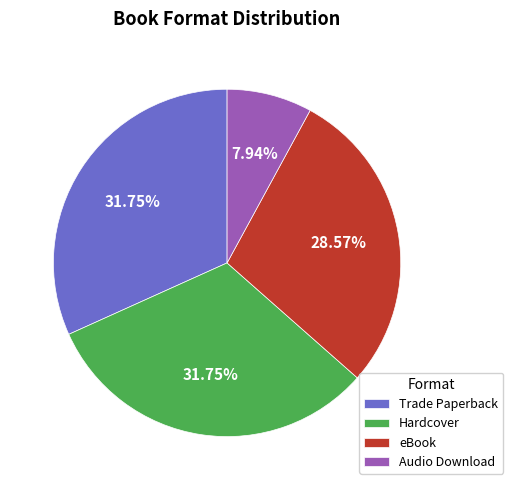

Between eBook and Audio Download, which is larger?

eBook